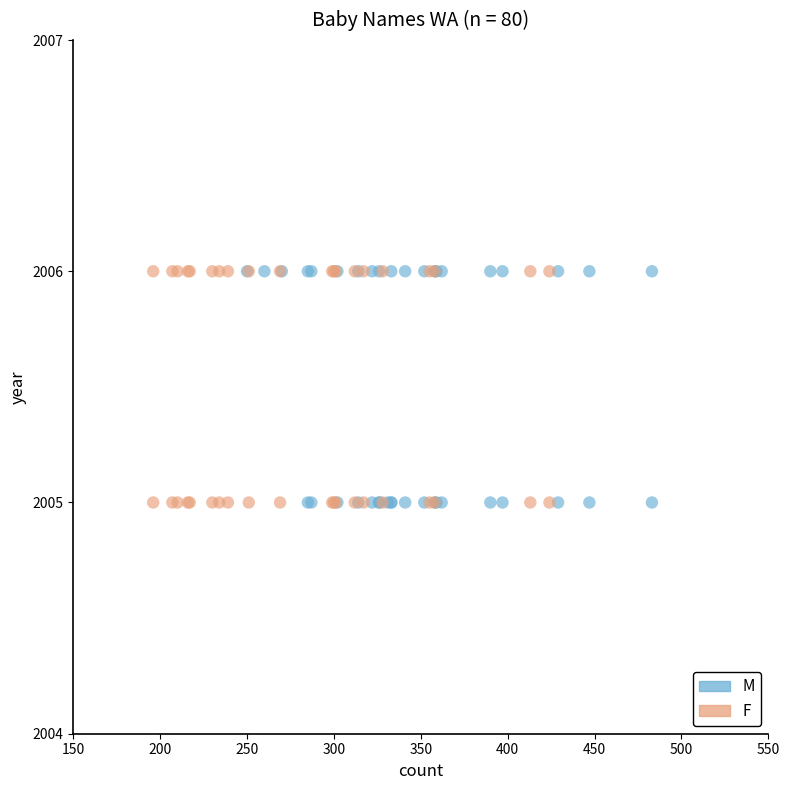

What are all the series names shown in the legend?

M, F